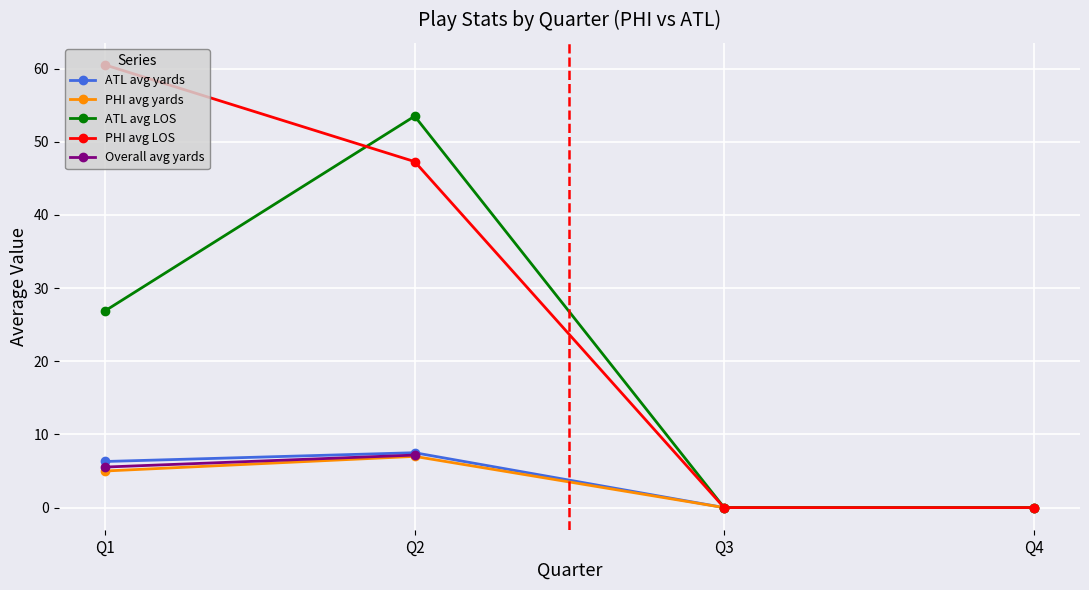

At which label is Overall avg yards closest to 6?

Q1